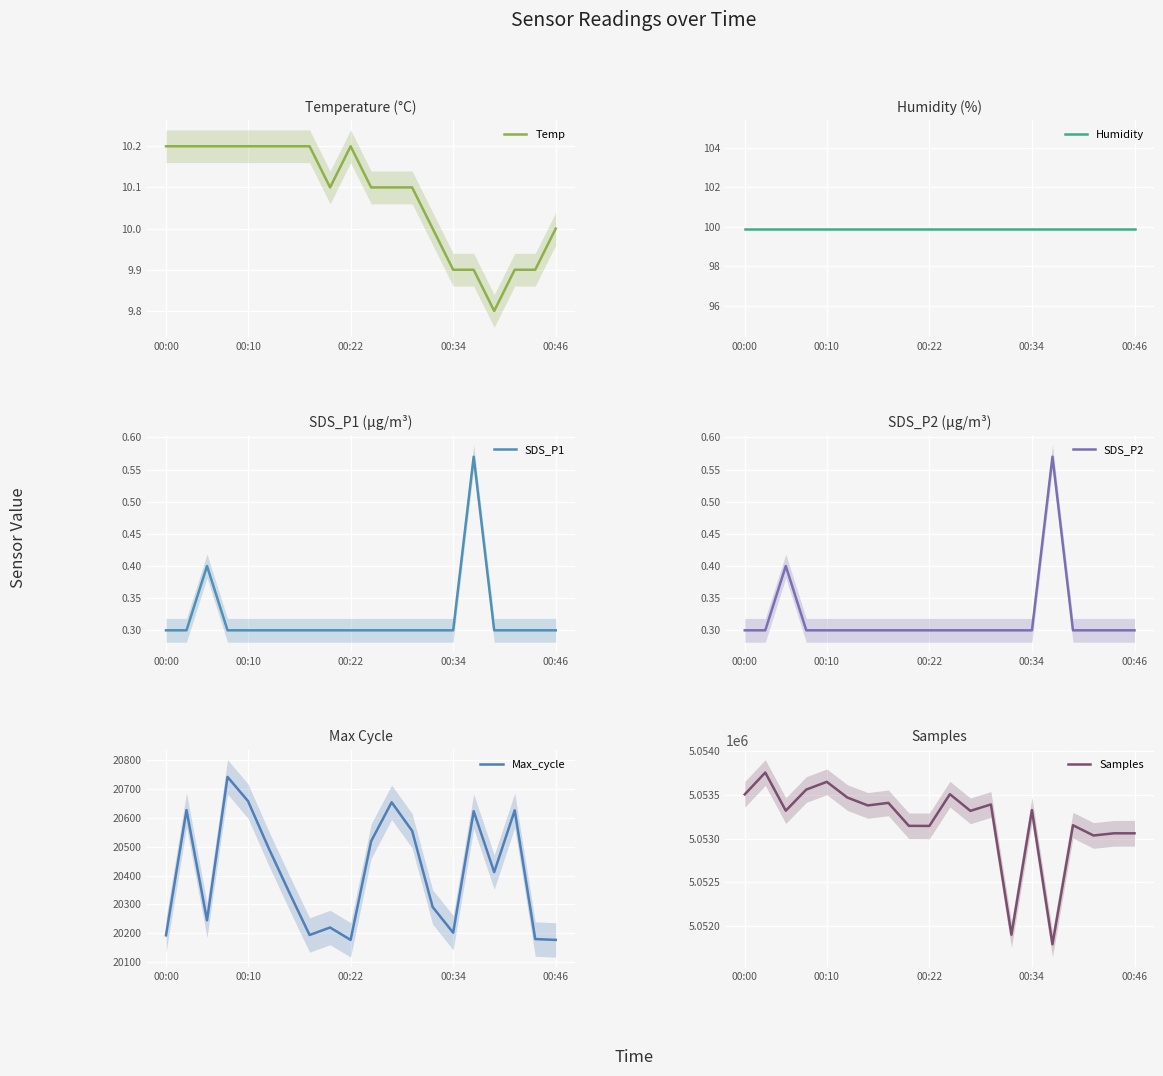

What is the highest value of the Temp series?

10.2